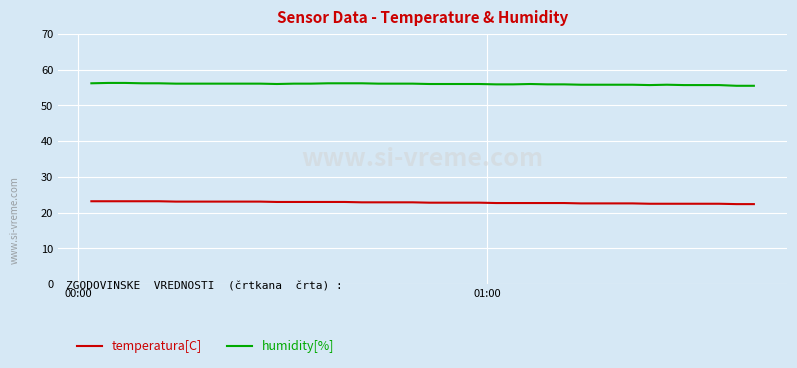

True or false: humidity[%] and temperatura[C] intersect in this chart.

False